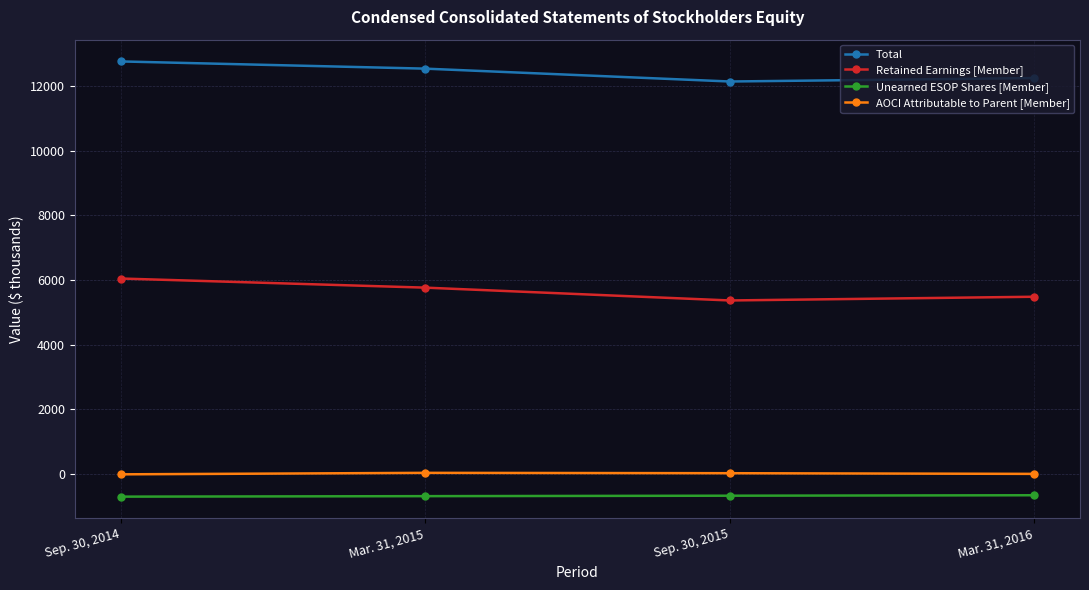

Count the number of data series in this chart.

4